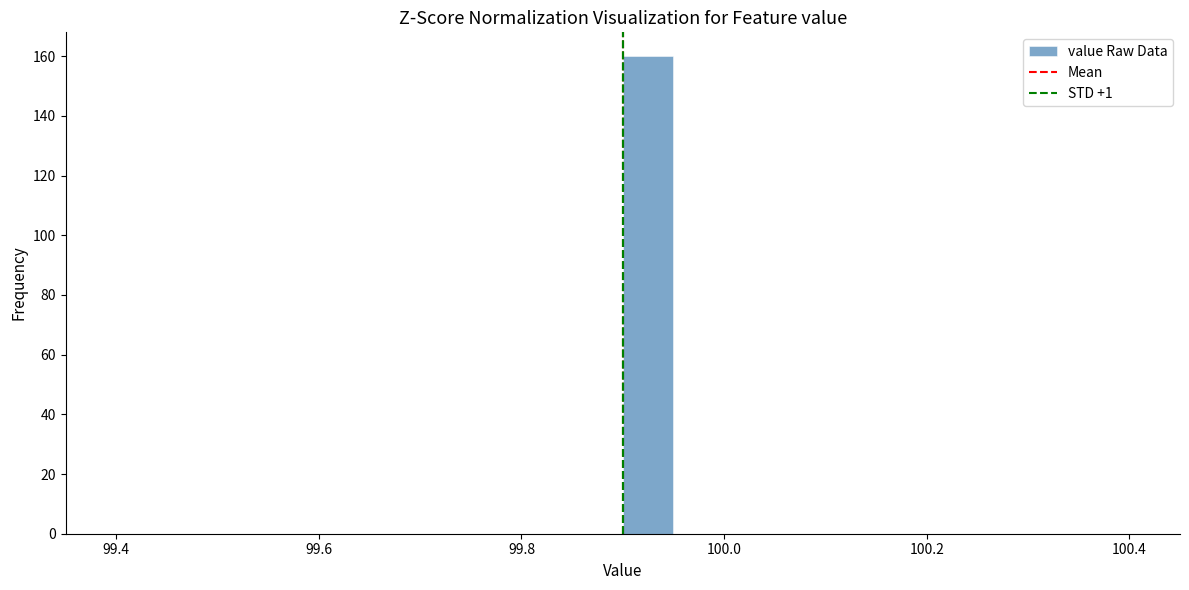

Read against the x-axis, roughly where is the centre of the tallest bar?

99.92